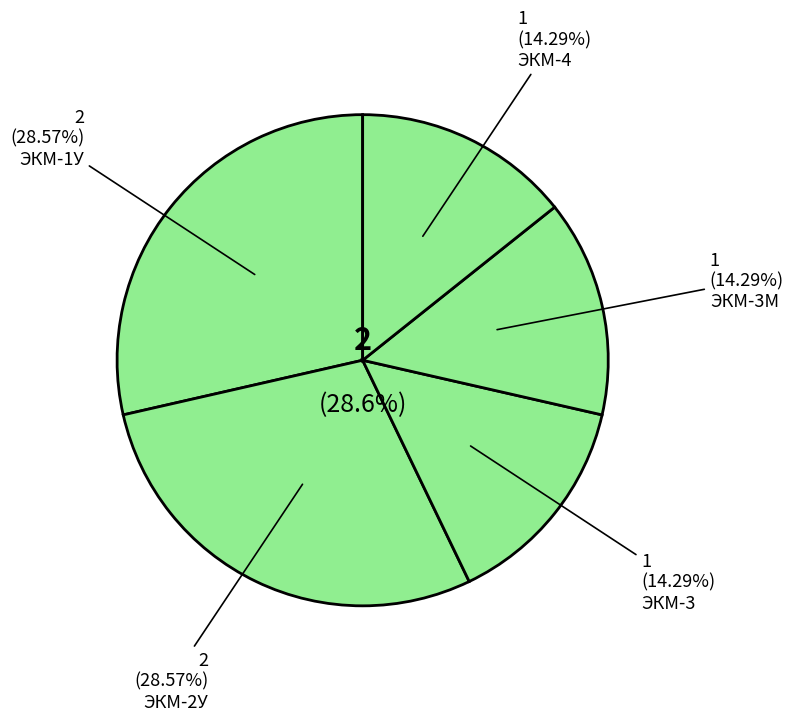

Which has a higher value, ЭКМ-4 or ЭКМ-3?

ЭКМ-4